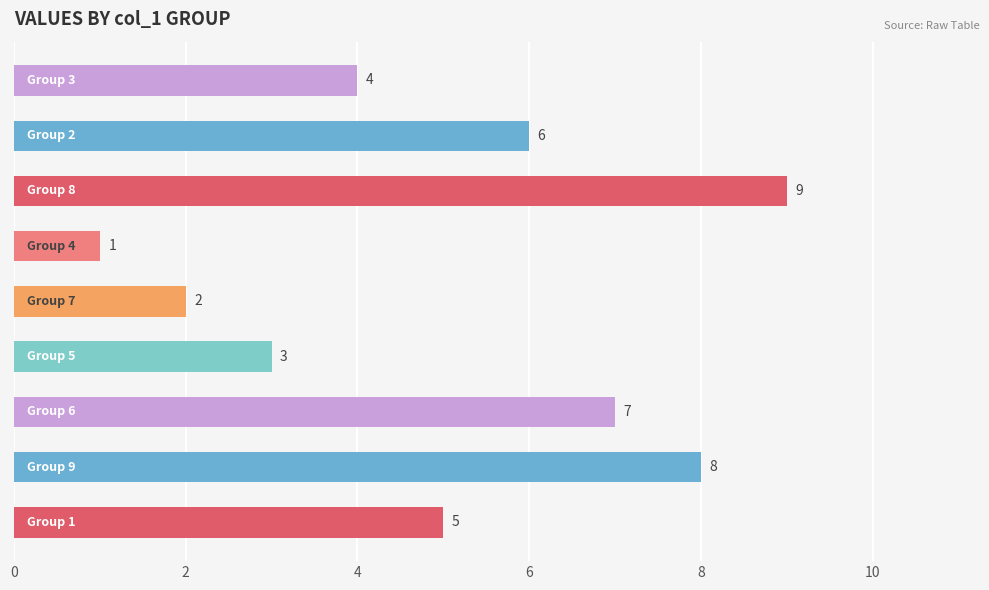

Reading top to bottom, transcribe all the data shown in this chart.

4	6	9	1	2	3	7	8	5